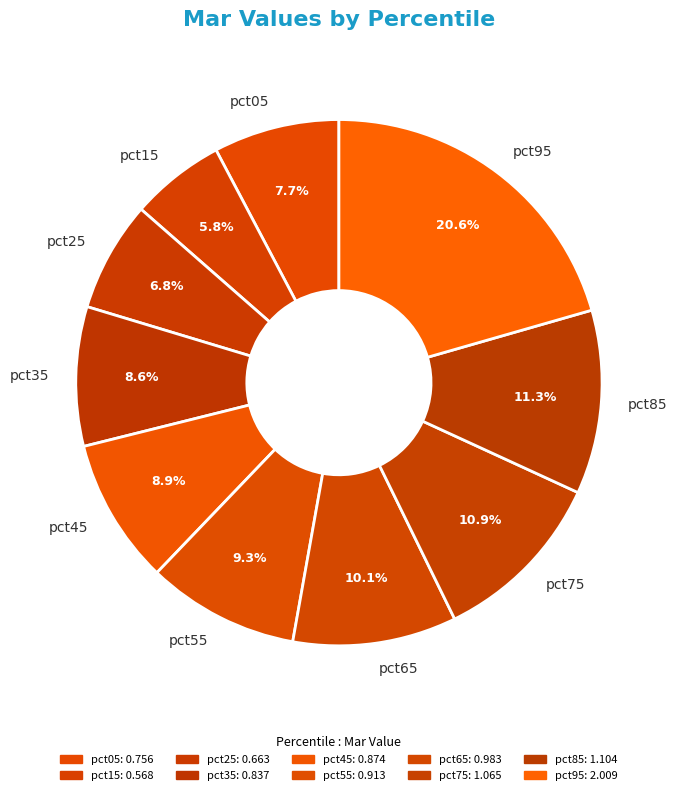

What is the smallest slice in the pie chart?

pct15